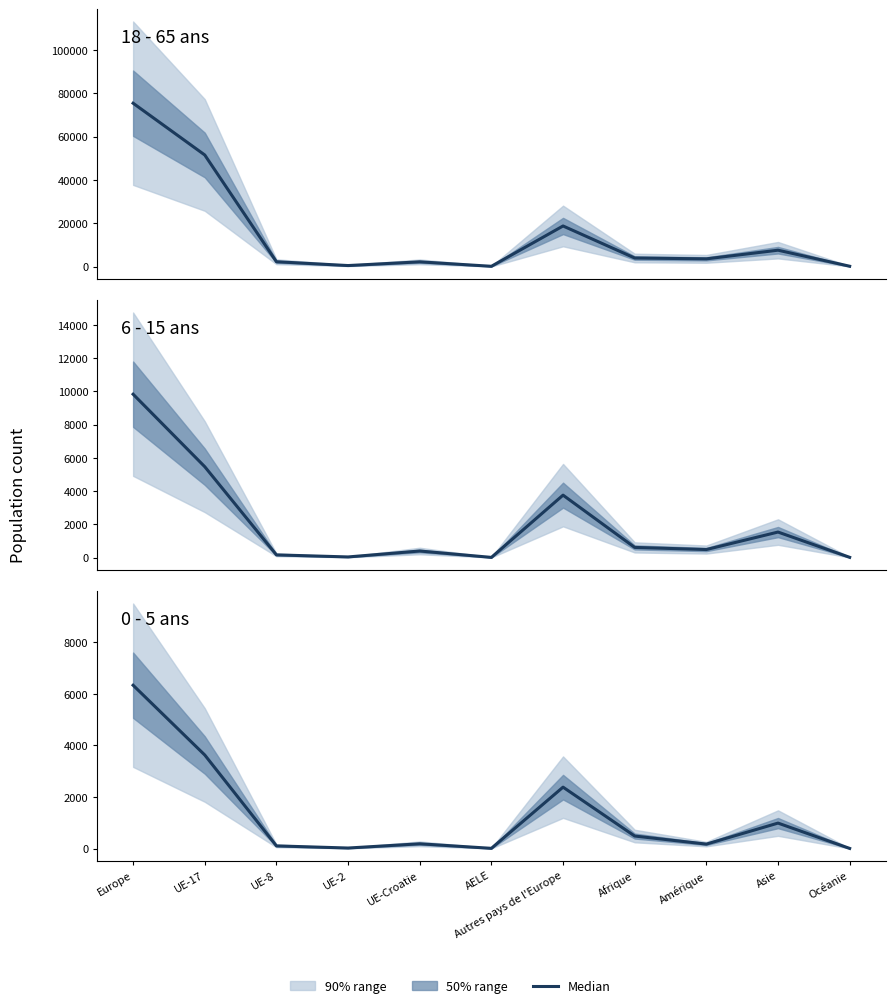

True or false: 18 - 65 ans and 0 - 5 ans intersect in this chart.

False